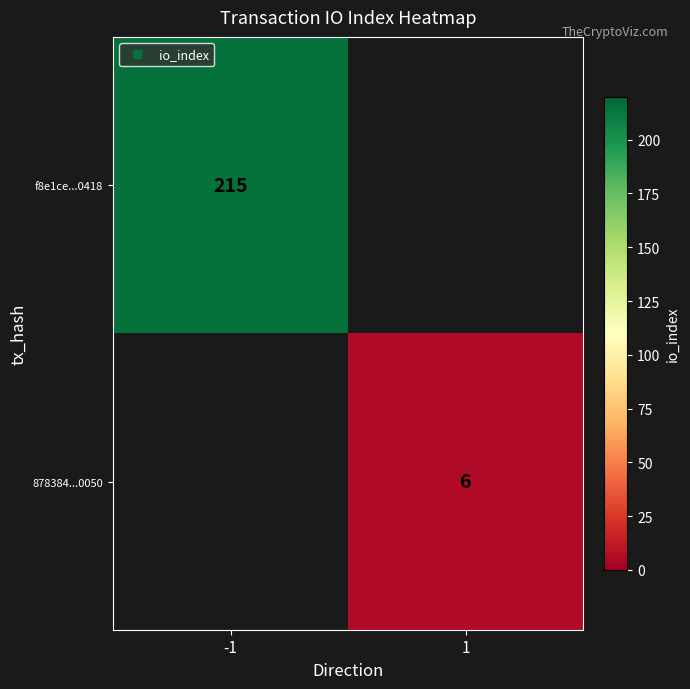

How many distinct data groups are displayed?

2